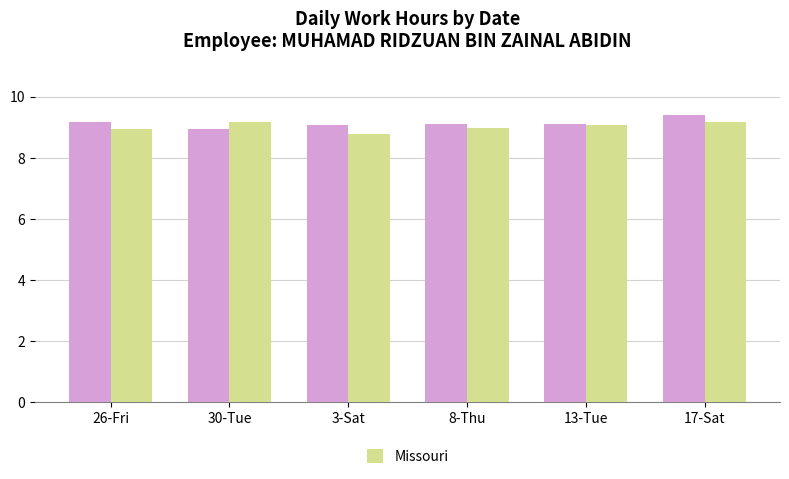

What is the difference between the highest and lowest values at 3-Sat?

0.3